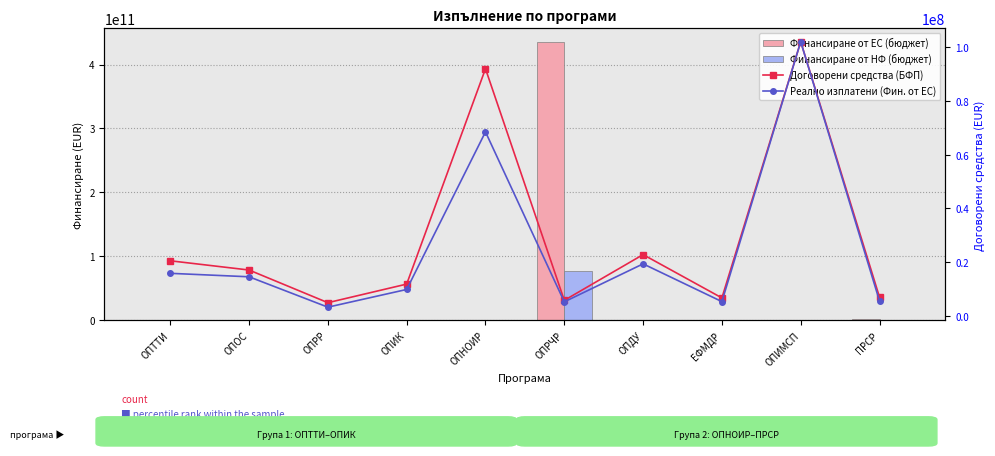

Between ОПДУ and ПРСР, which is larger?

ПРСР